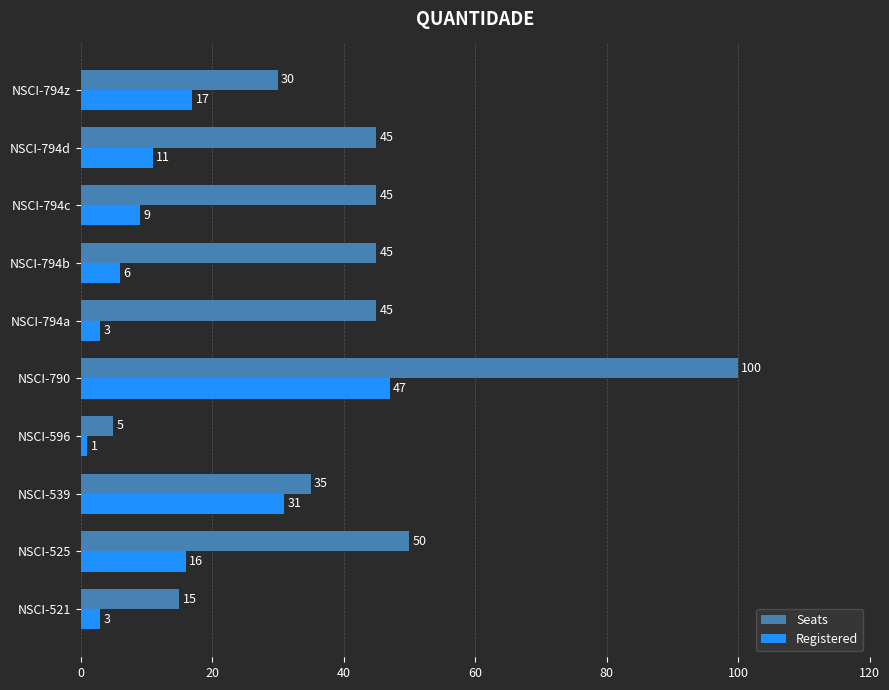

Where is Seats nearest to the value 52?

NSCI-525